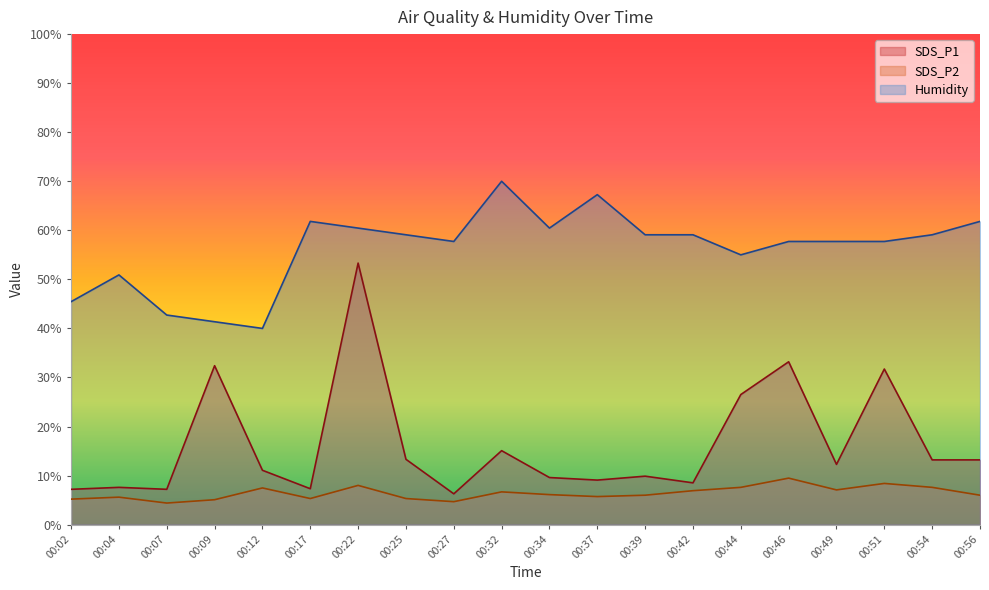

How many data points in Humidity are above 59?

10